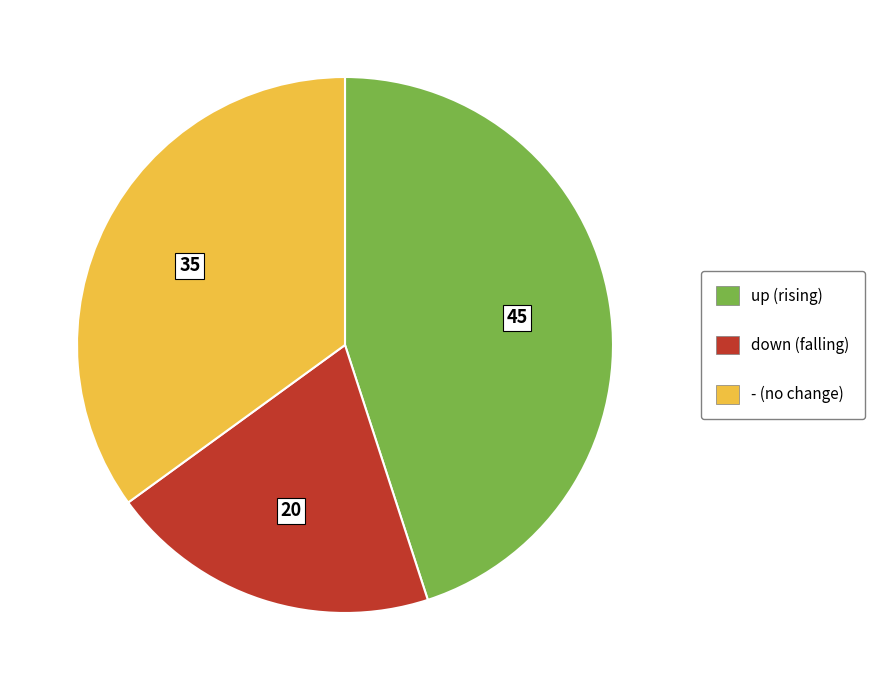

What is the ratio of the value at up (rising) to the value at - (no change)?

1.3